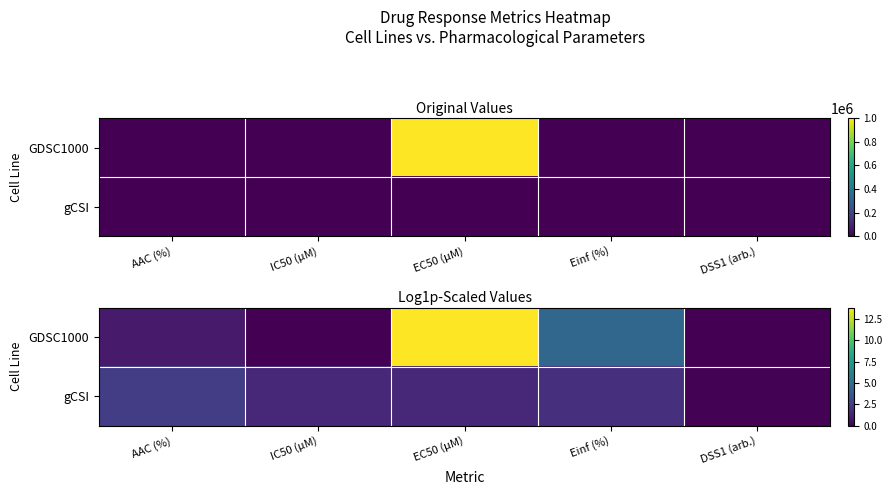

Rank the series at DSS1 (arb.) from highest to lowest value.

gCSI, GDSC1000